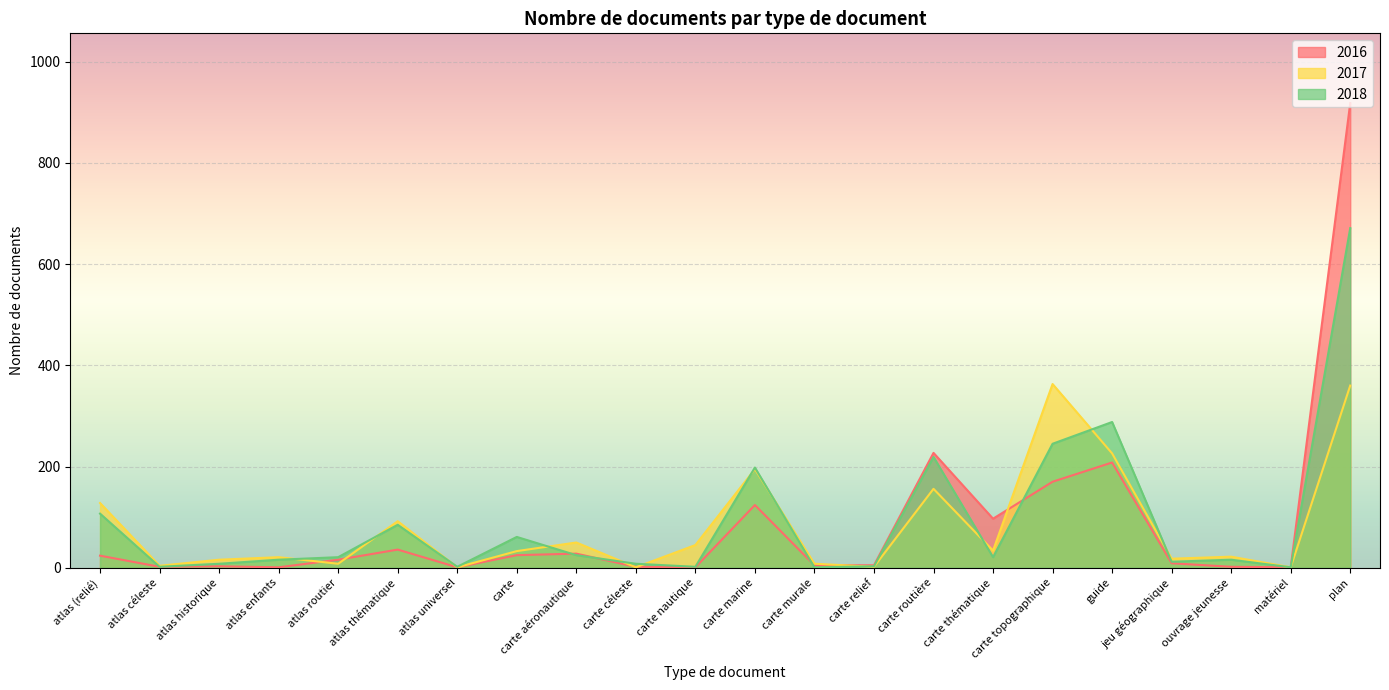

What is the total value across all series at carte routière?

602